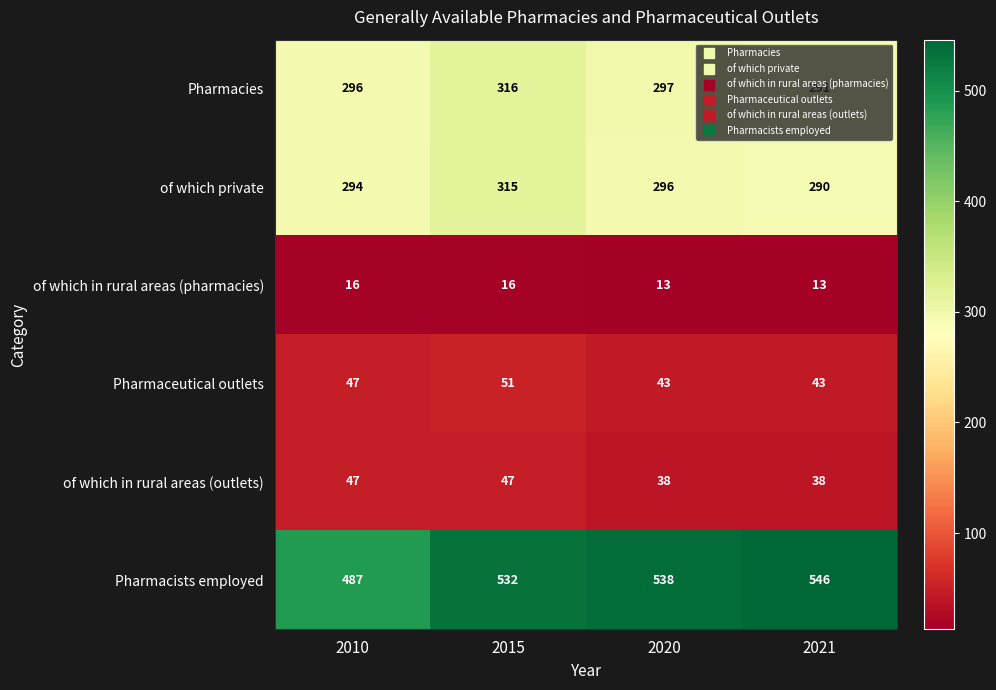

Count the number of categories in the chart.

4